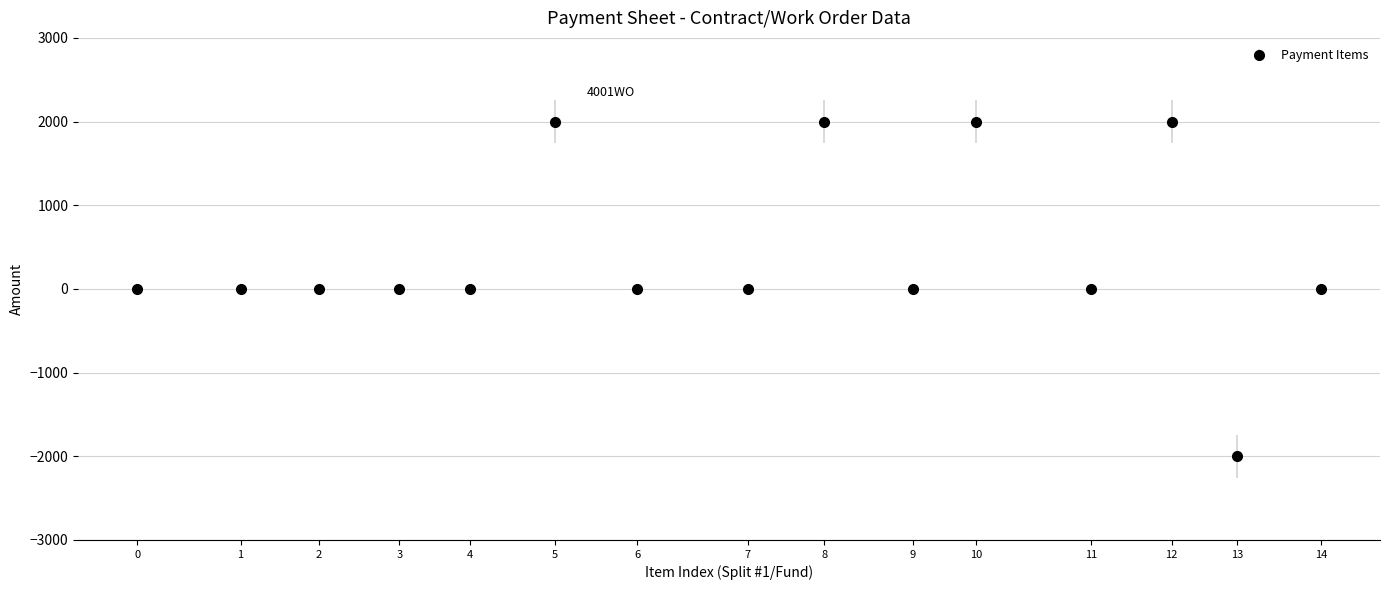

What is the change in value from 6 to 10?

+2000